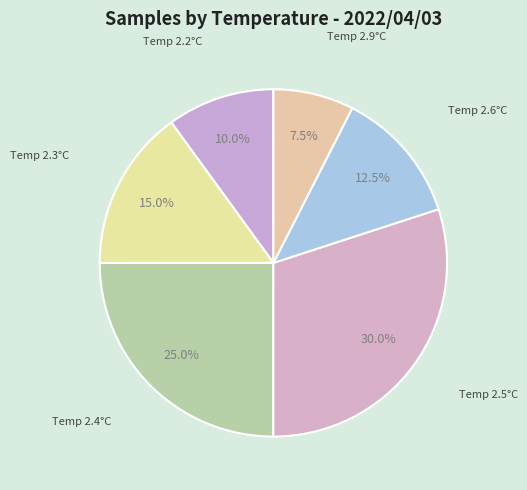

Between Temp 2.6°C and Temp 2.4°C, which is larger?

Temp 2.4°C